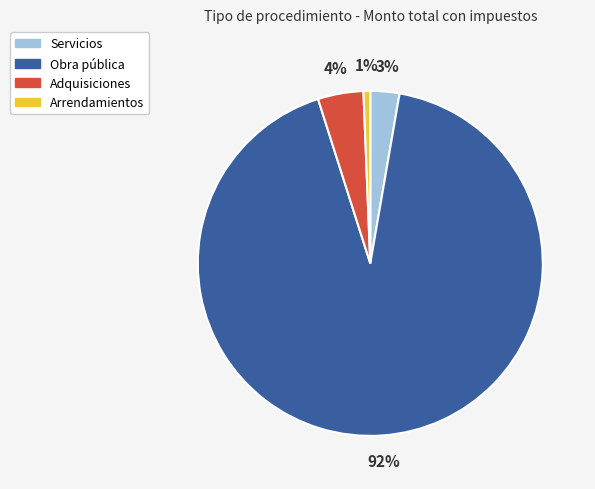

To the nearest percent, what is the average slice percentage?

25%